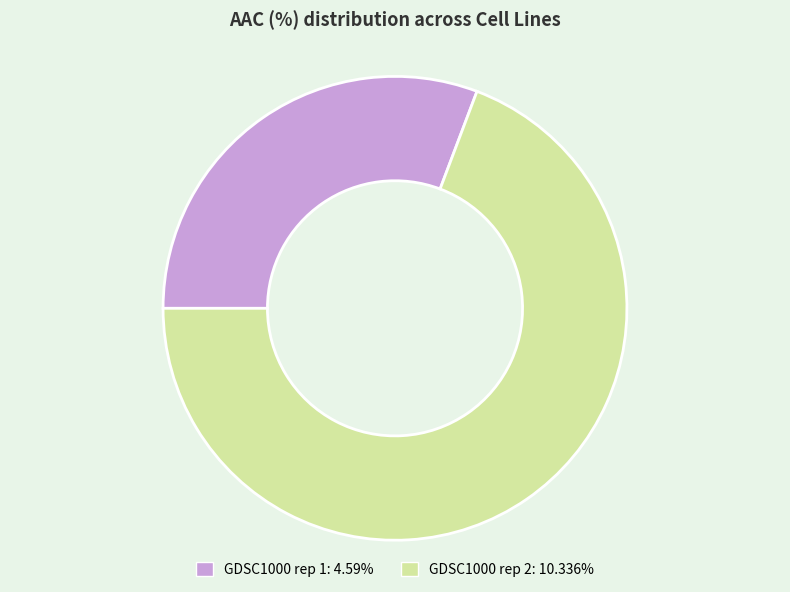

Rank the categories by value from highest to lowest.

GDSC1000 rep 2, GDSC1000 rep 1